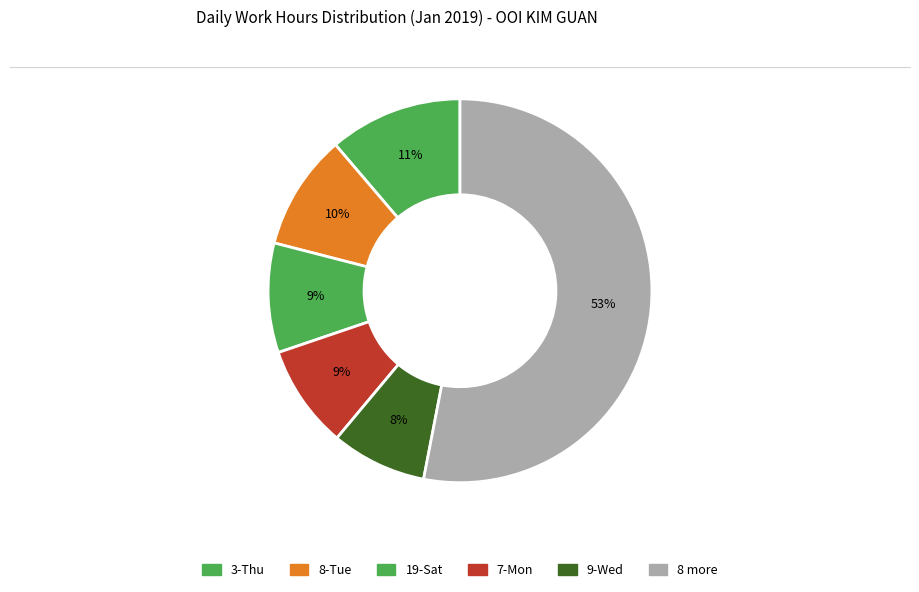

How many slices are in this pie chart?

6